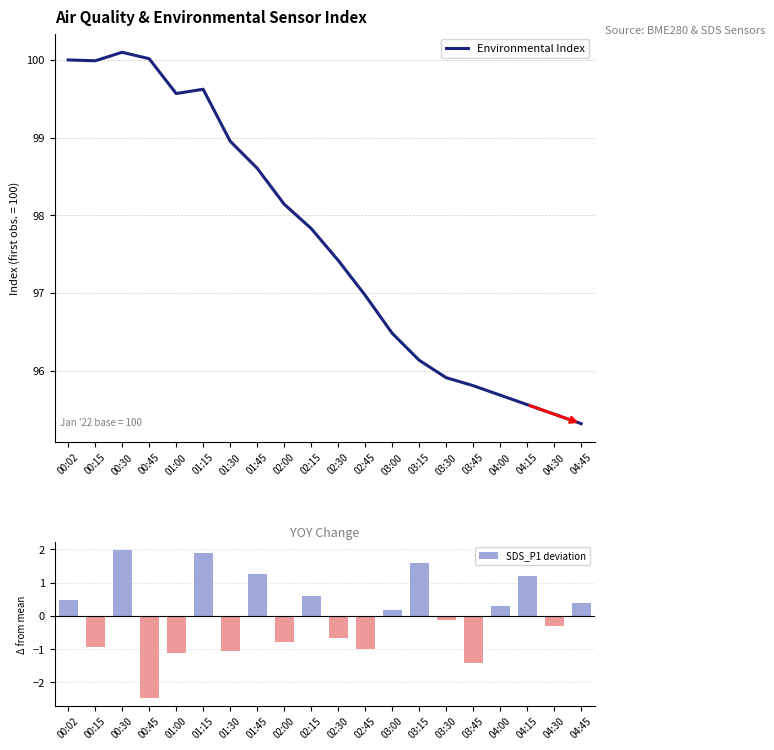

At which label is SDS_P1 deviation closest to 0?

03:30